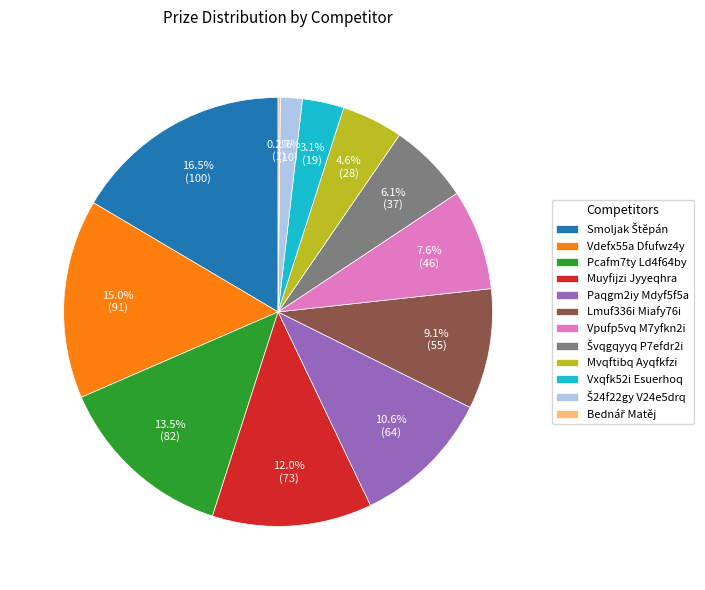

Approximately how many times larger is the value at Paqgm2iy Mdyf5f5a compared to Mvqftibq Ayqfkfzi?

2.3